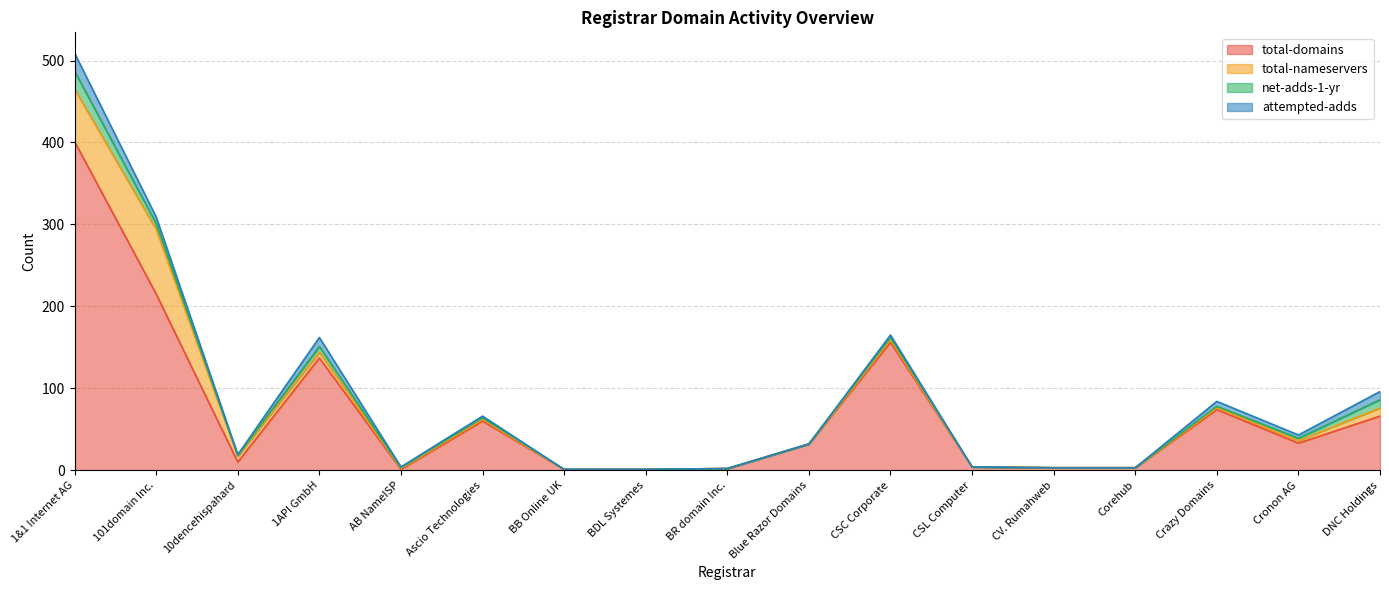

What is the average value of the net-adds-1-yr series?

3